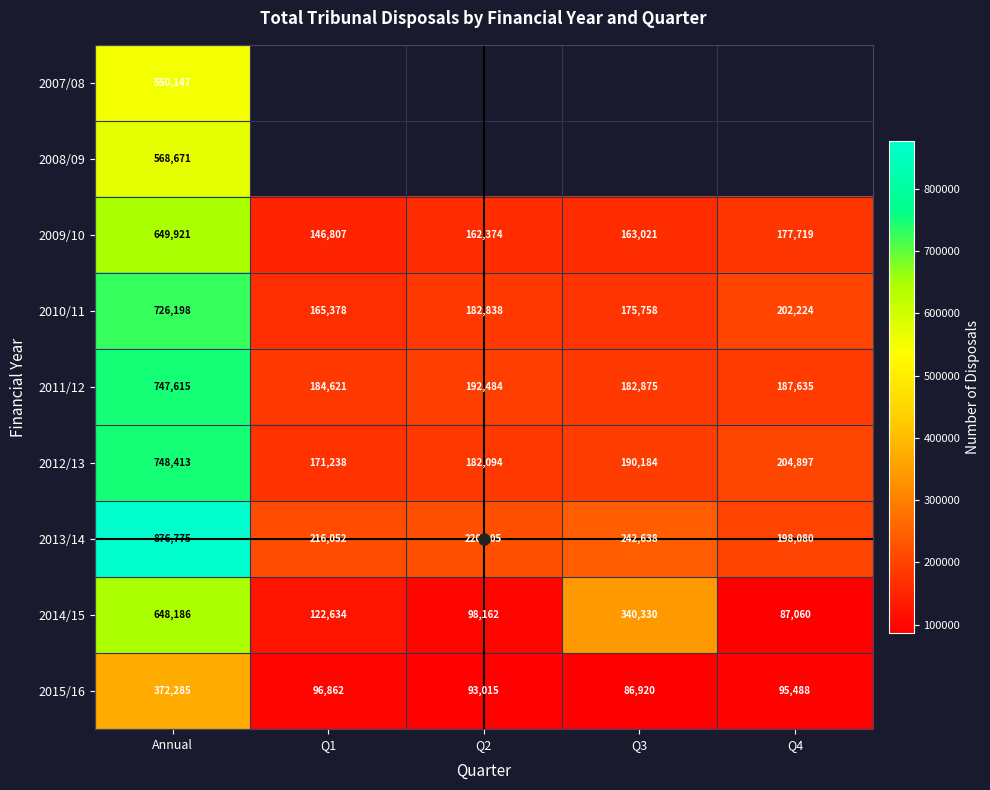

At which label is 2014/15 closest to 367623?

Q3